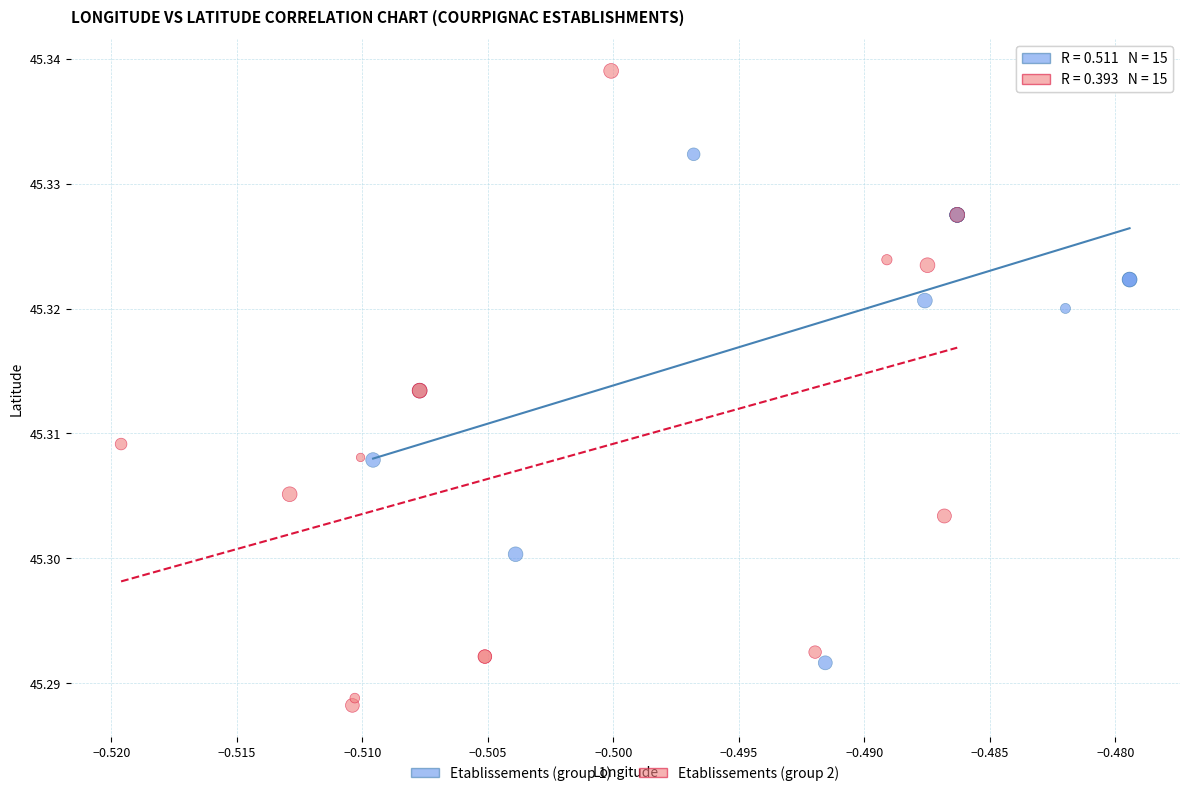

Which series has the widest spread of Y values?

Etablissements (group 2)